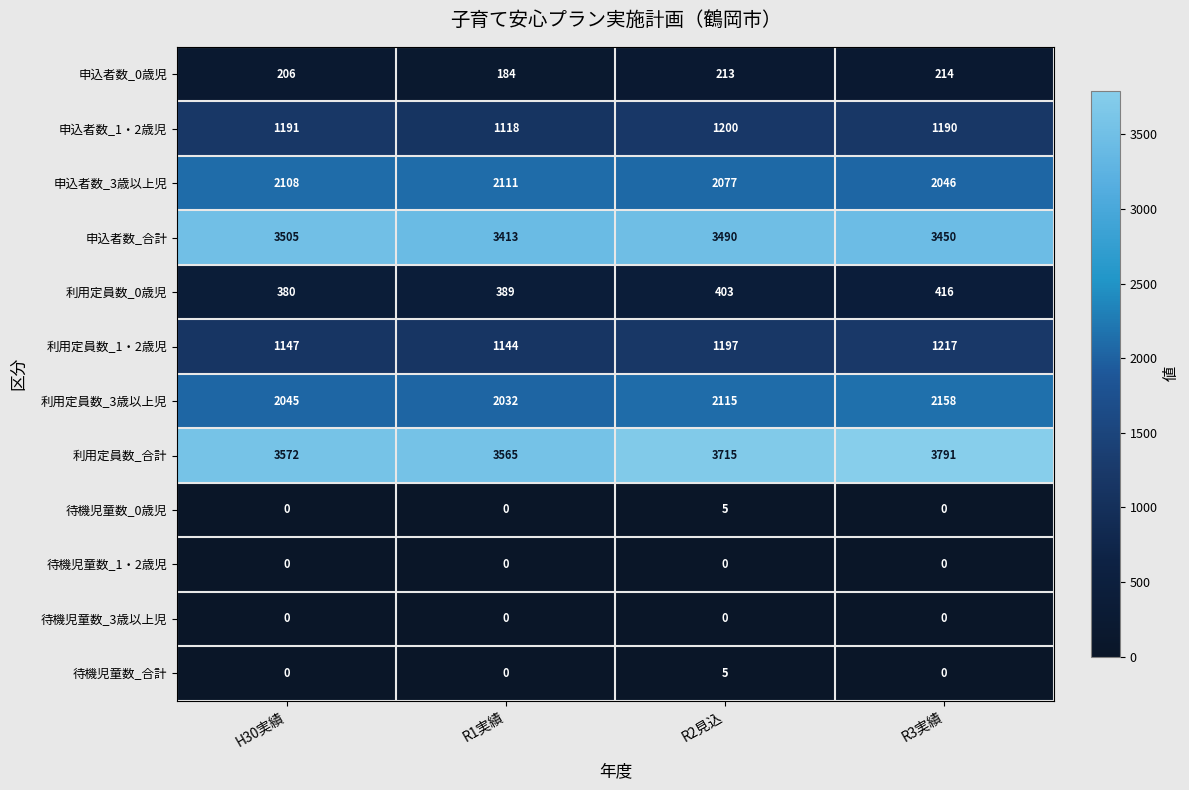

What is the spread (max minus min) of values at R3実績?

3791